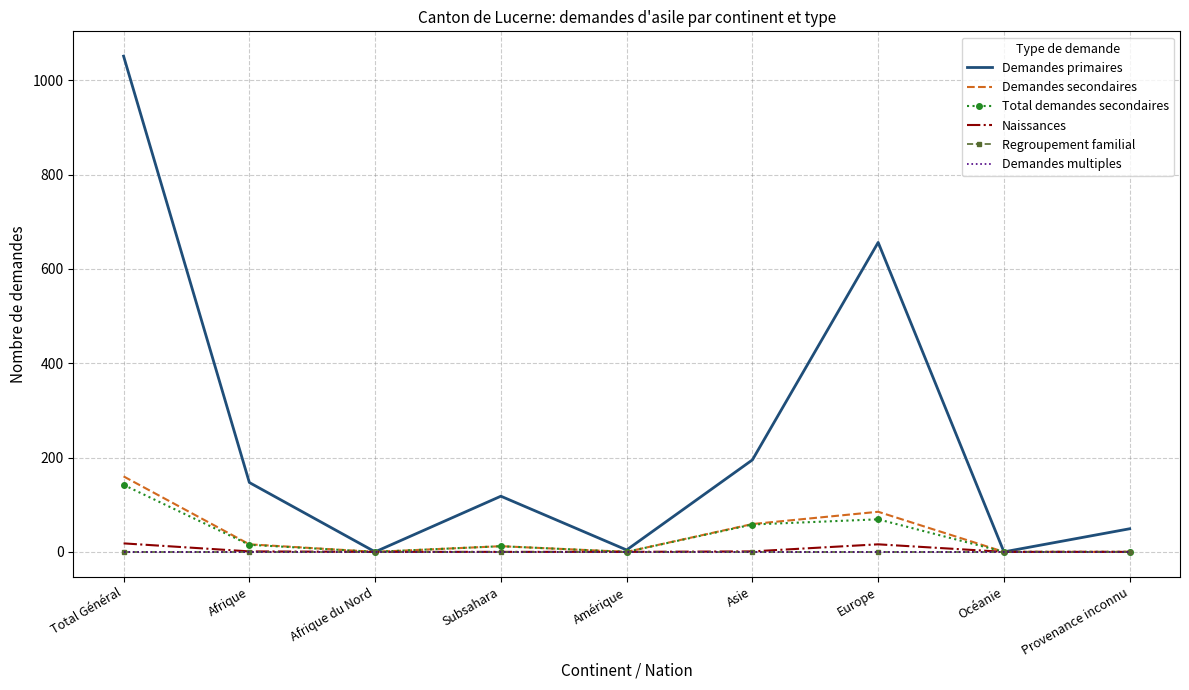

Reading left to right, extract all data points from this chart.

Demandes primaires: 1051	147	0	118	4	195	656	0	49
Demandes secondaires: 160	16	0	12	0	59	85	0	0
Total demandes secondaires: 142	15	0	12	0	58	69	0	0
Naissances: 18	1	0	0	0	1	16	0	0
Regroupement familial: 0	0	0	0	0	0	0	0	0
Demandes multiples: 0	0	0	0	0	0	0	0	0